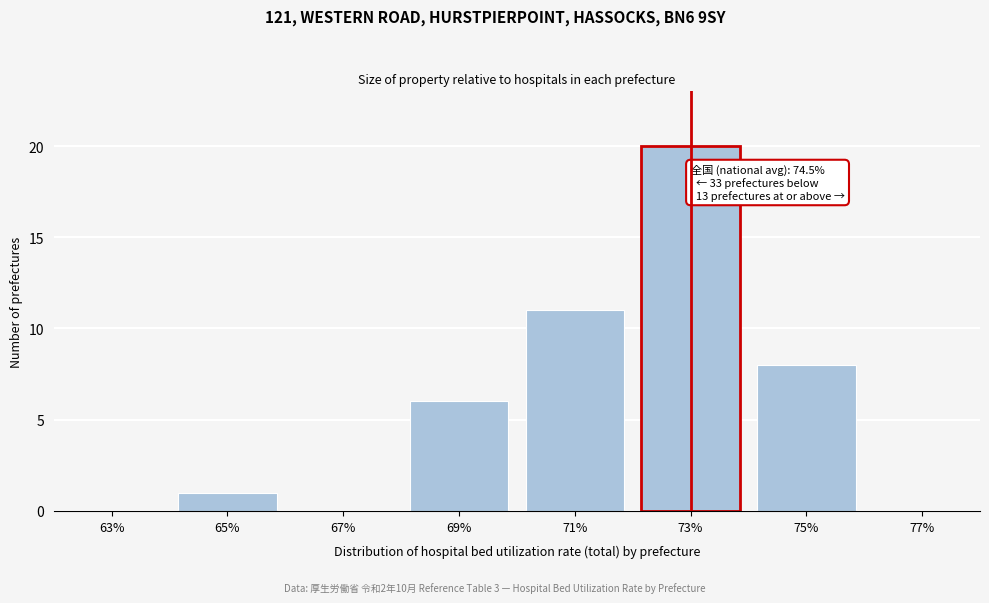

Reading left to right, what are all the values shown in this chart?

63%=0	65%=1	67%=0	69%=6	71%=11	73%=20	75%=8	77%=0